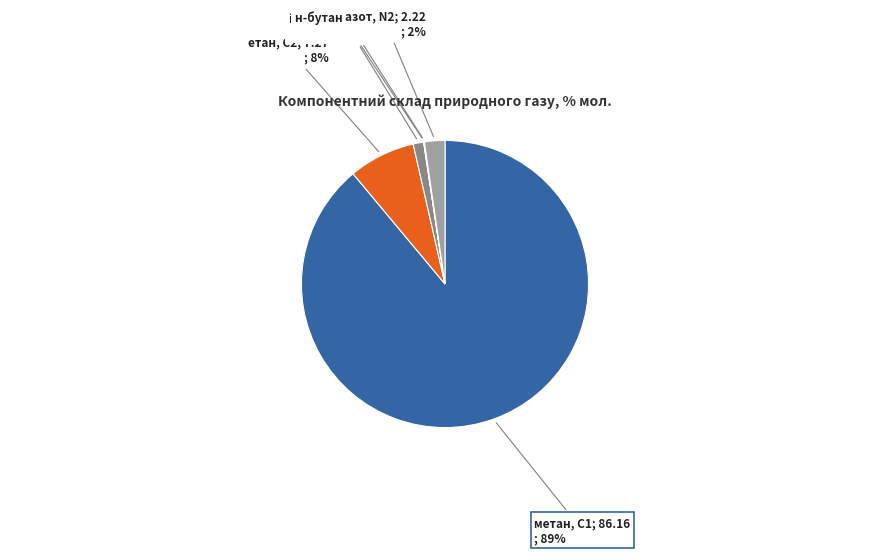

To the nearest percent, what is the difference between the largest and smallest slice percentages?

89%